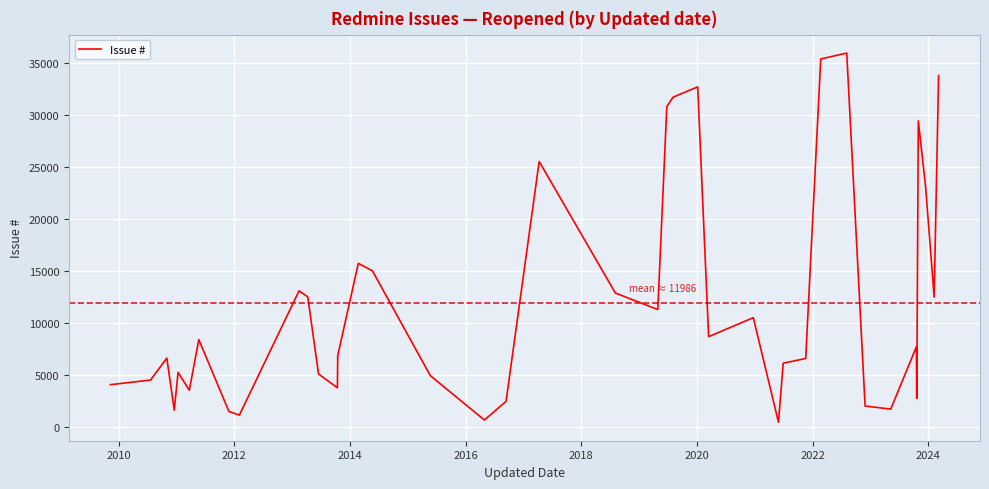

What is the difference between the maximum and minimum values?

35518